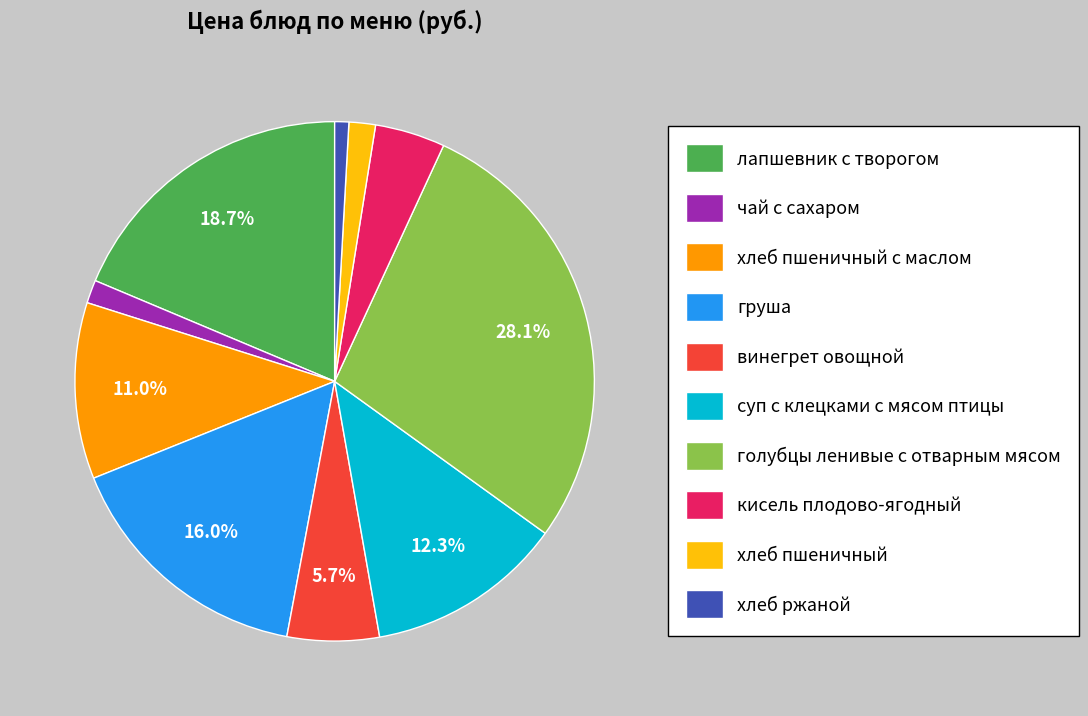

To the nearest percent, what is the combined percentage of лапшевник с творогом and груша?

35%